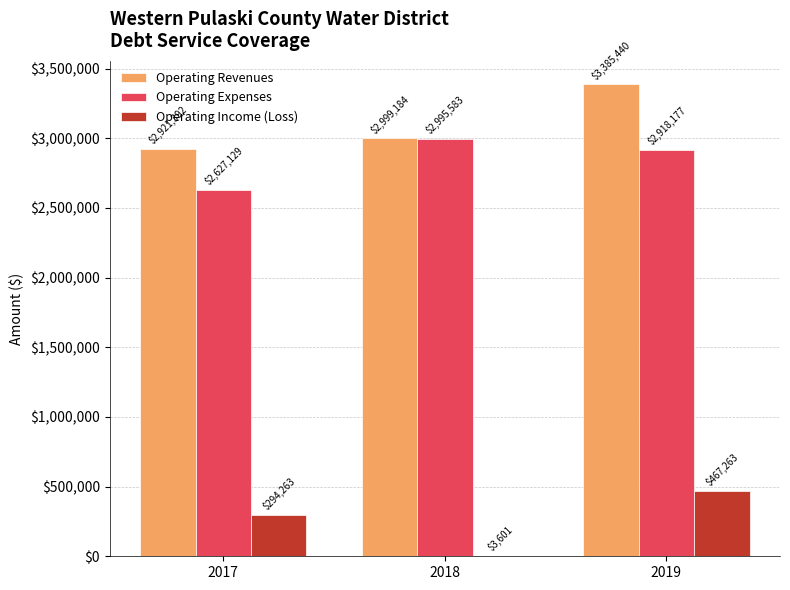

Is it true that Operating Expenses equals 2627129 at 2017?

True